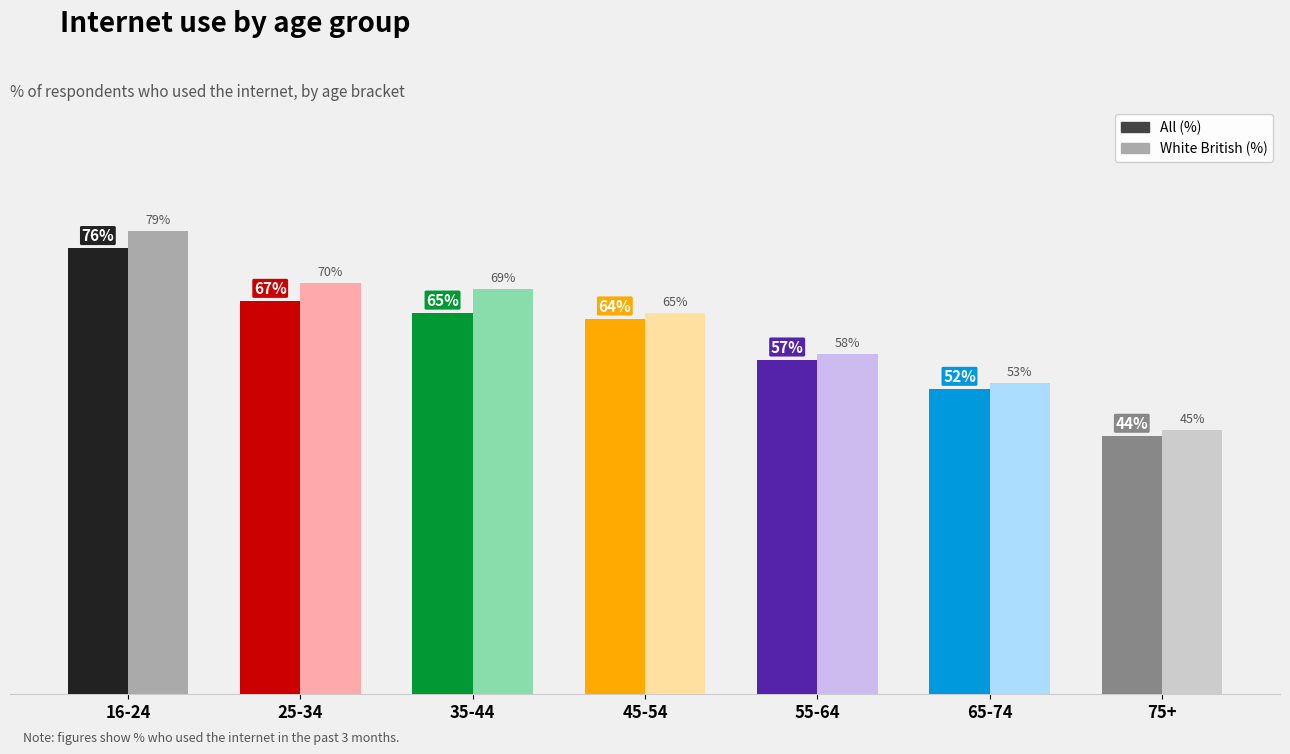

What is the average value of the All (%) series?

61